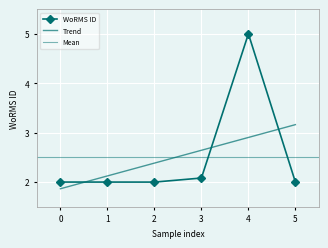

What is the value of the WoRMS ID point at the 6th from the left?

2.0